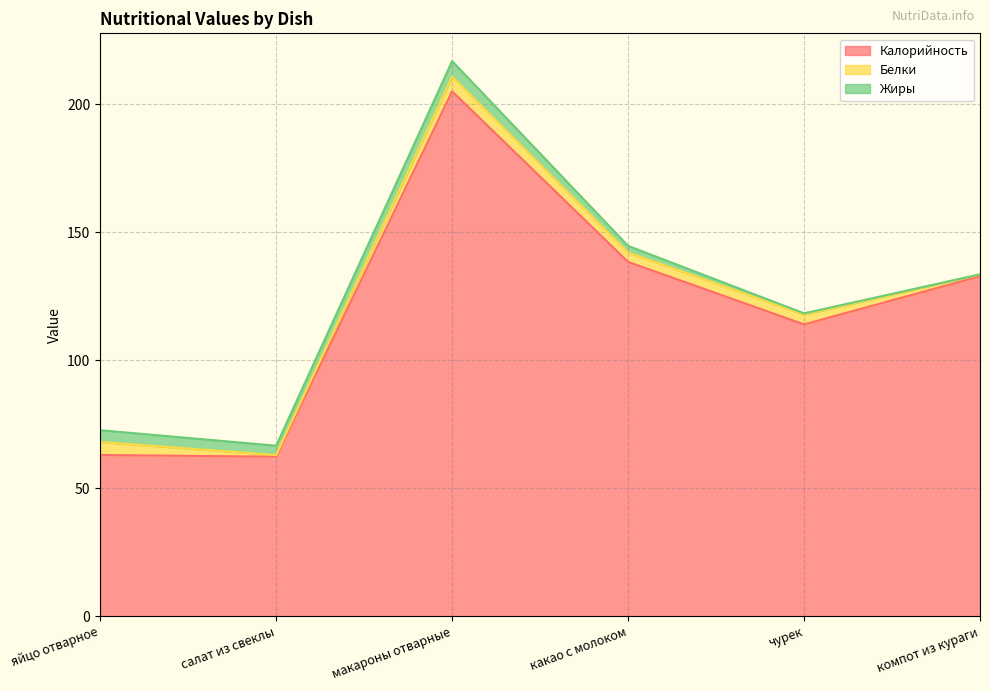

What is the total value across all series at какао с молоком?

144.7